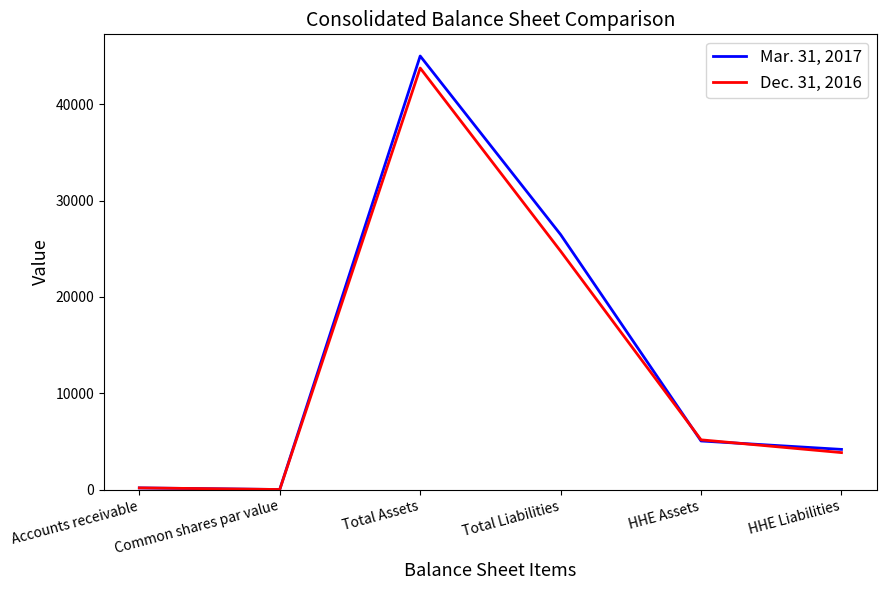

List the series in order of their overall mean, lowest first.

Dec. 31, 2016, Mar. 31, 2017